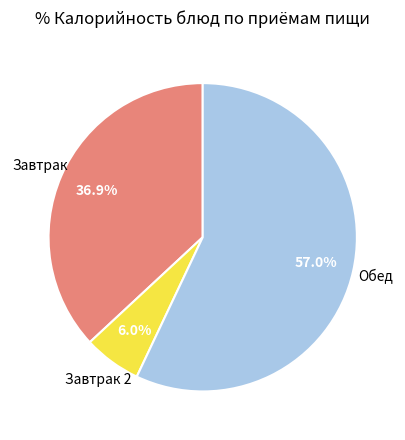

Is there any slice that represents more than half of the pie?

Yes